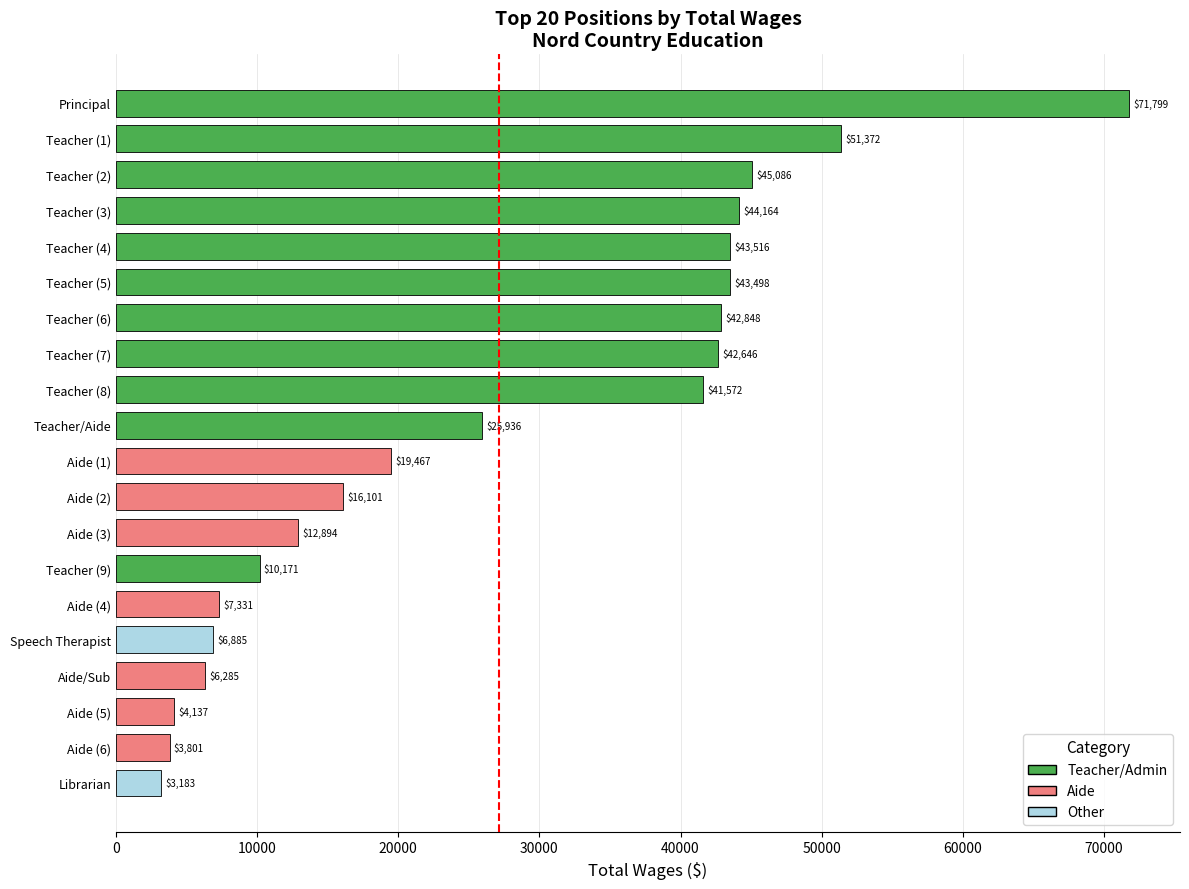

What value does the data have at Aide (3)?

12894